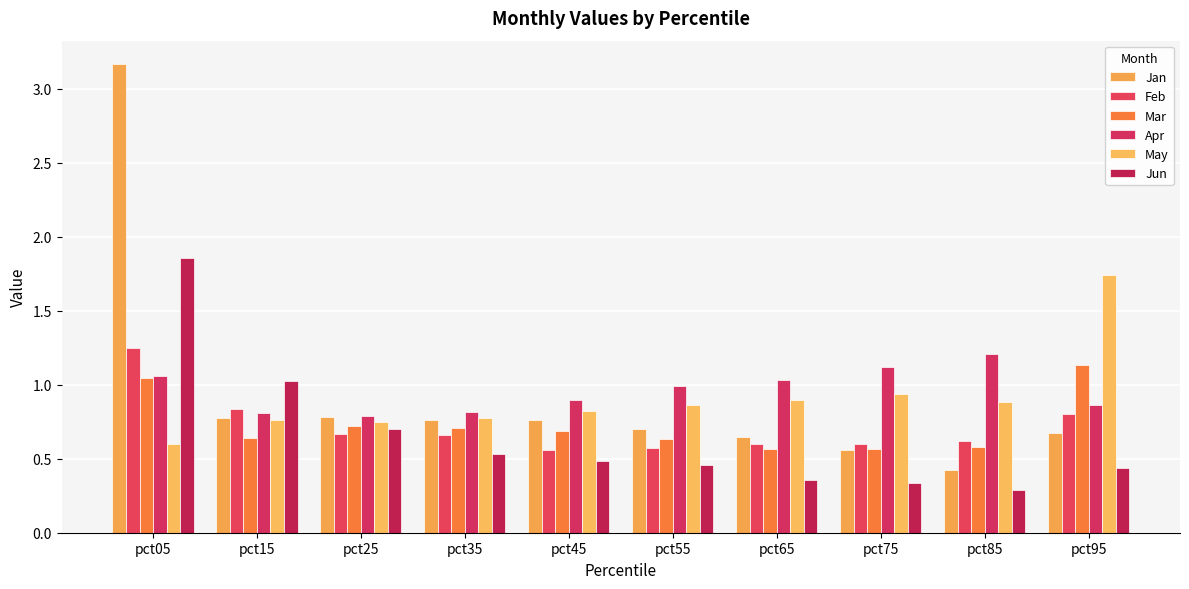

What is the spread (max minus min) of values at pct65?

0.7